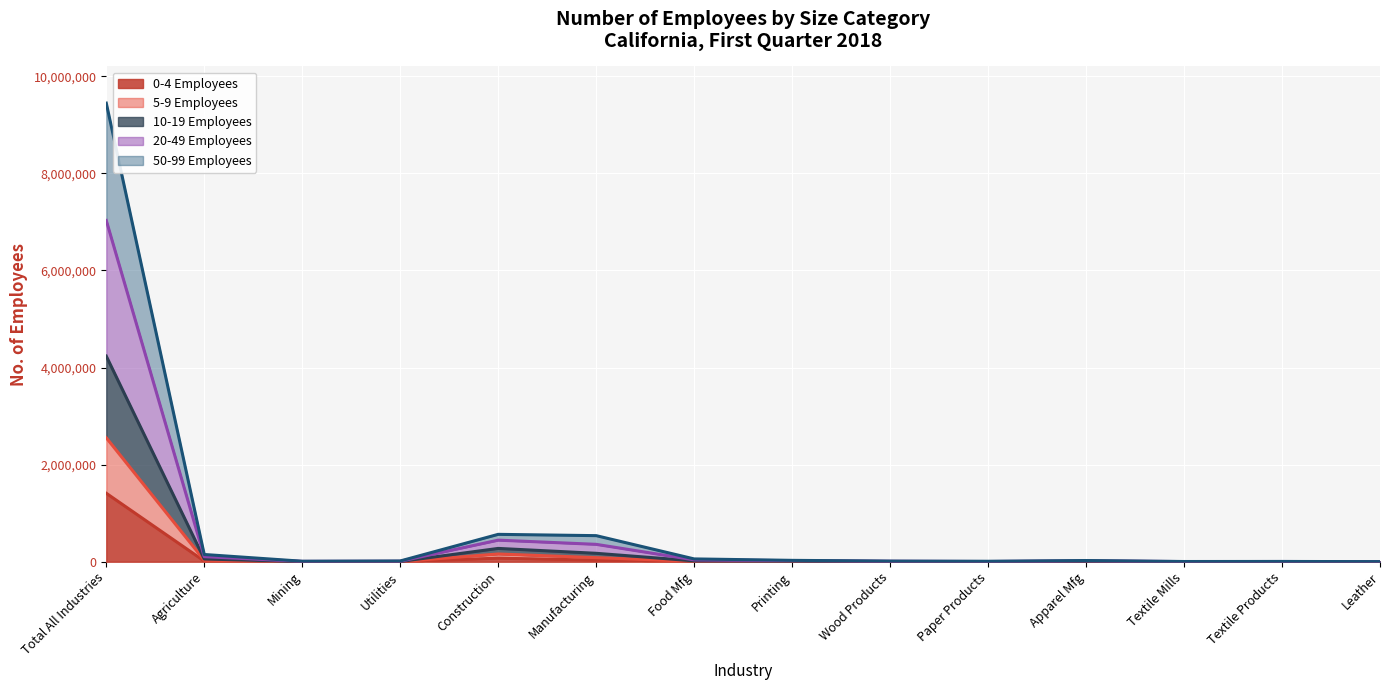

Which series has the largest total across all categories?

20-49 Employees